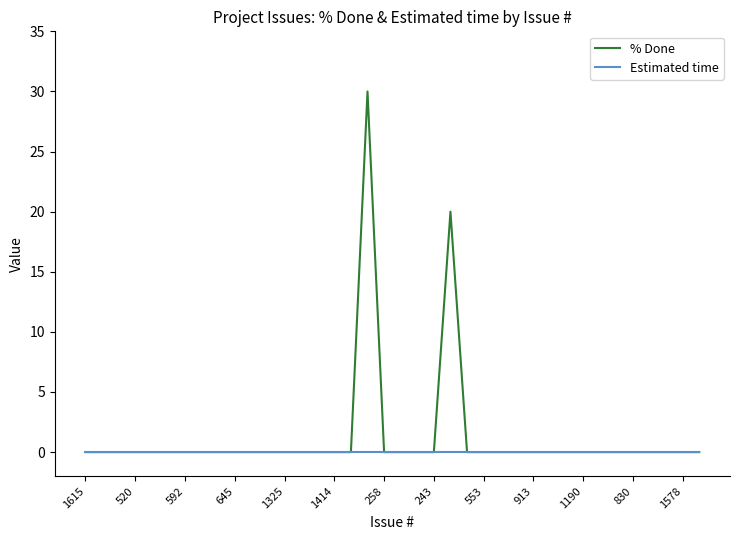

What is the maximum value for % Done?

30